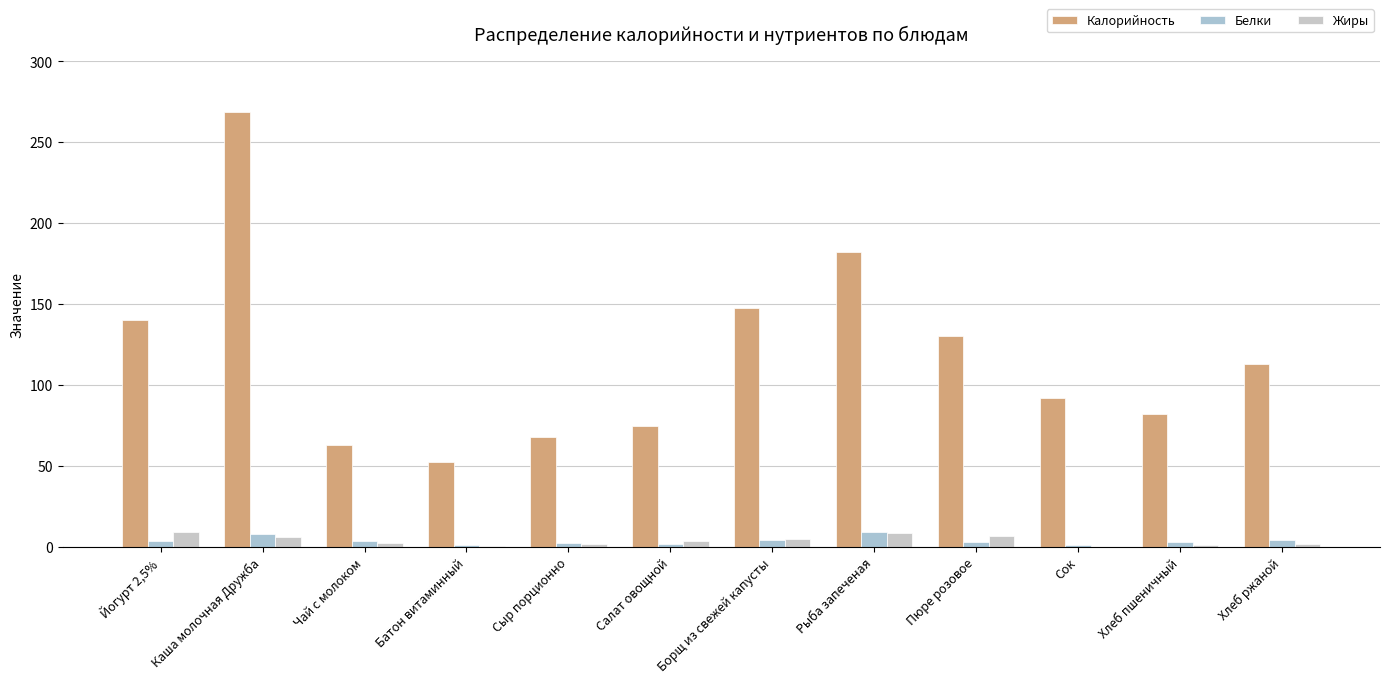

How many series are shown in this chart?

3